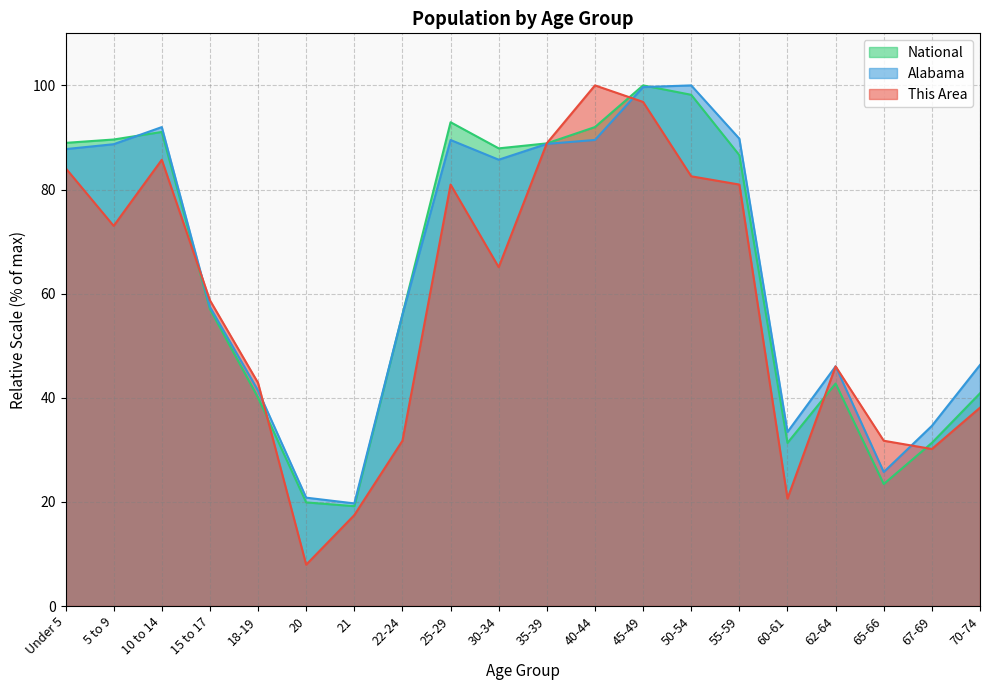

Which has a higher value, 60-61 or 18-19?

18-19